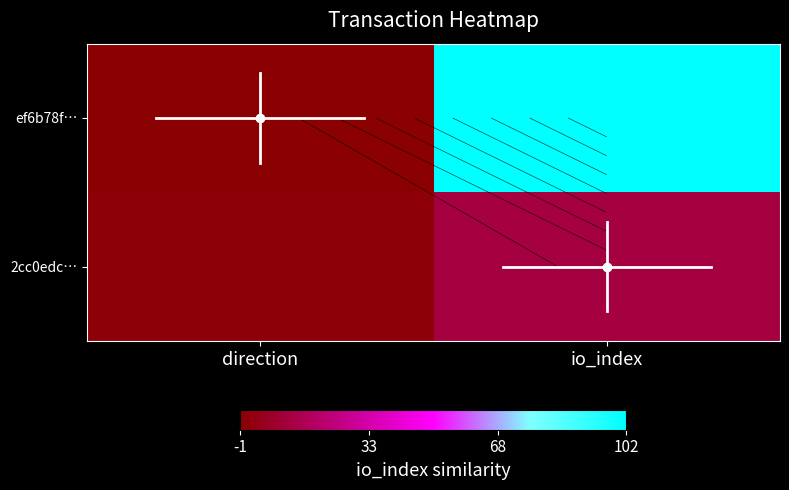

What is the smallest value displayed?

-1